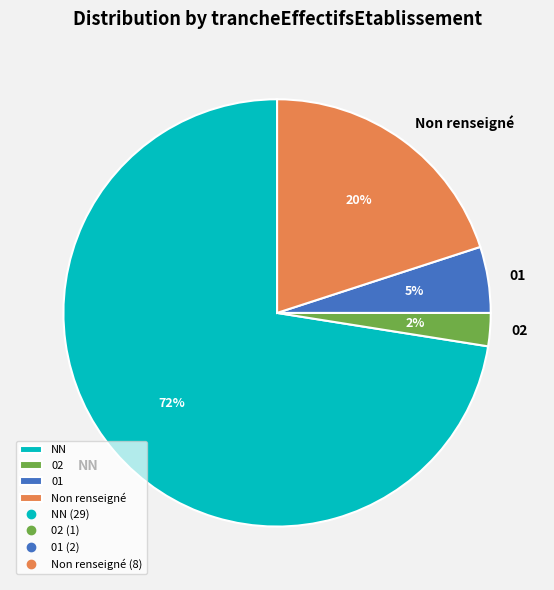

To the nearest percent, what portion does Non renseigné represent?

20%